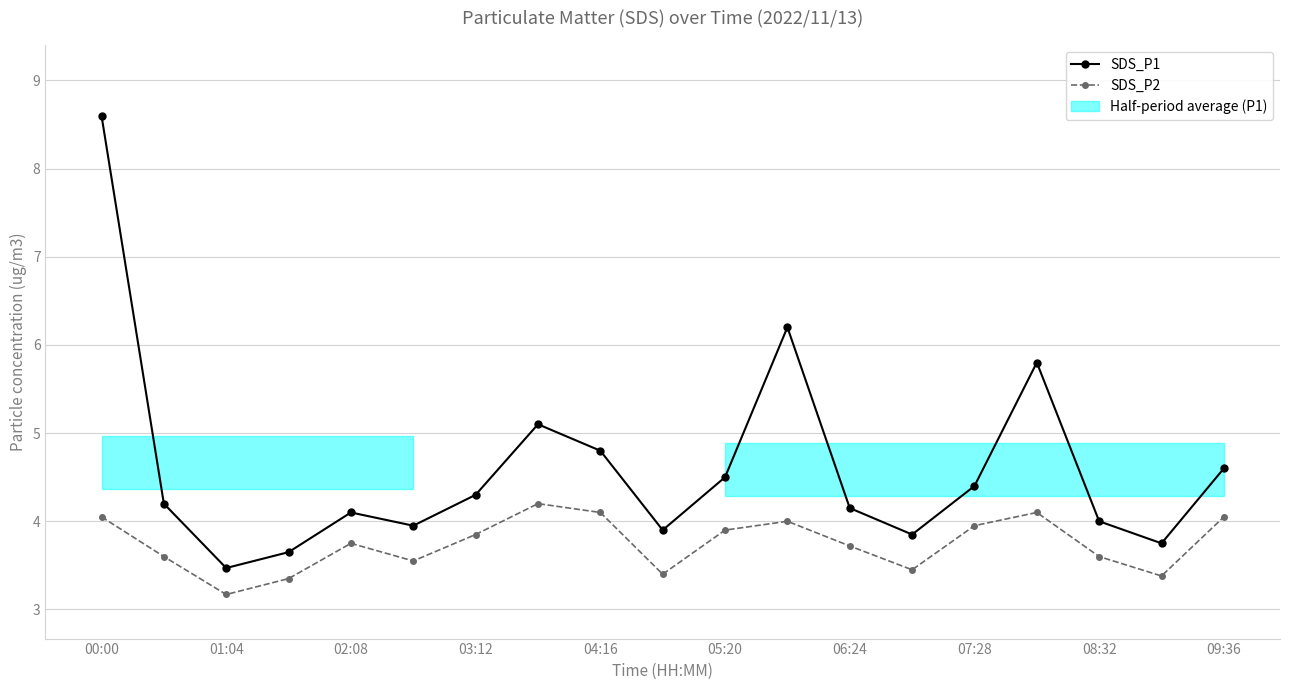

What is the value of the SDS_P1 point at the 3rd from the left?

3.5